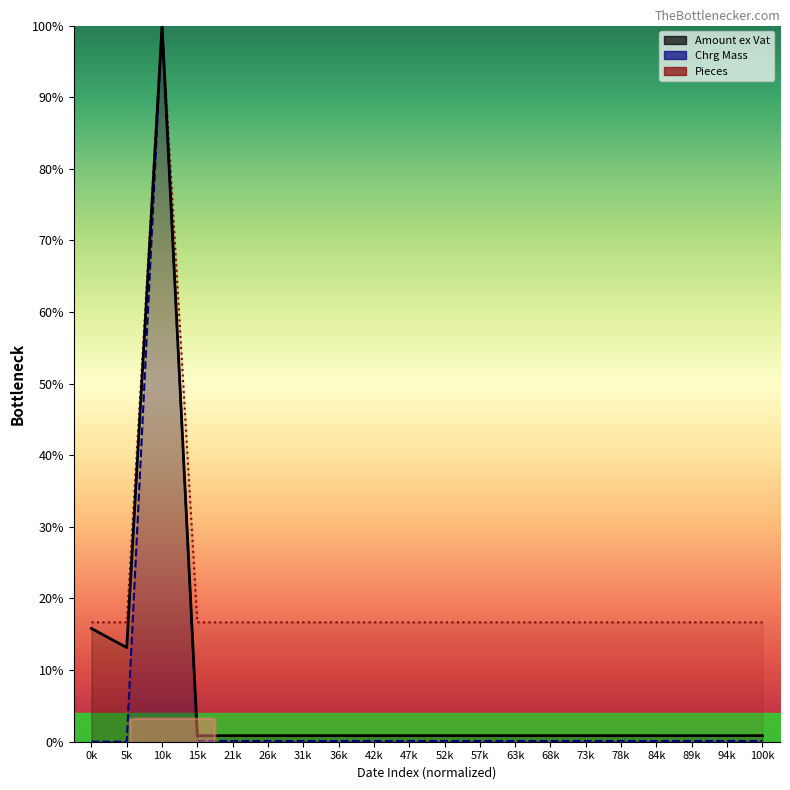

Is it true that Chrg Mass equals 100.0 at 10k?

True